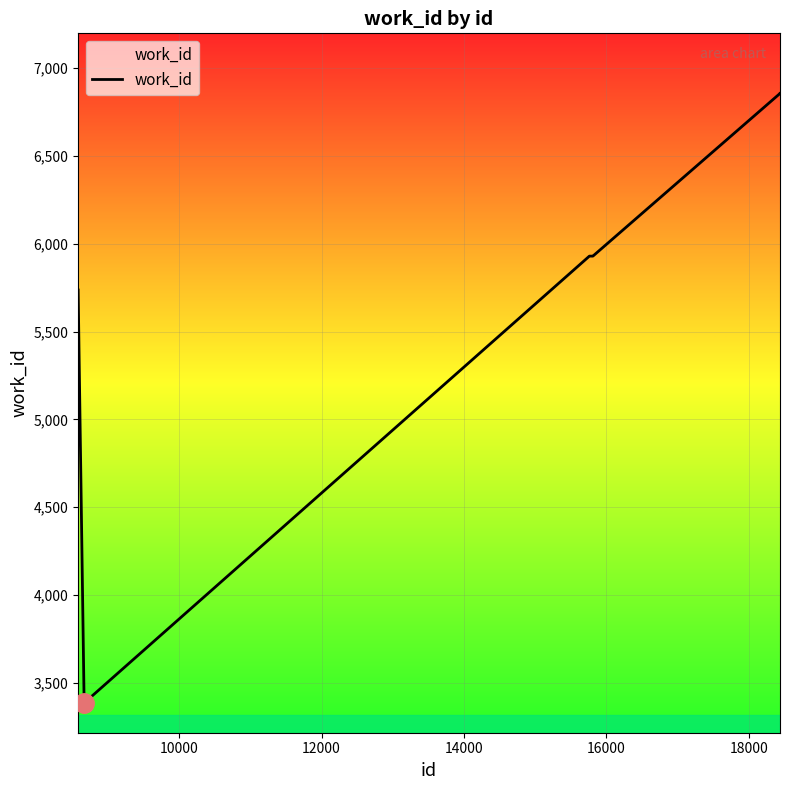

Is this an area chart (filled region under the line)?

No